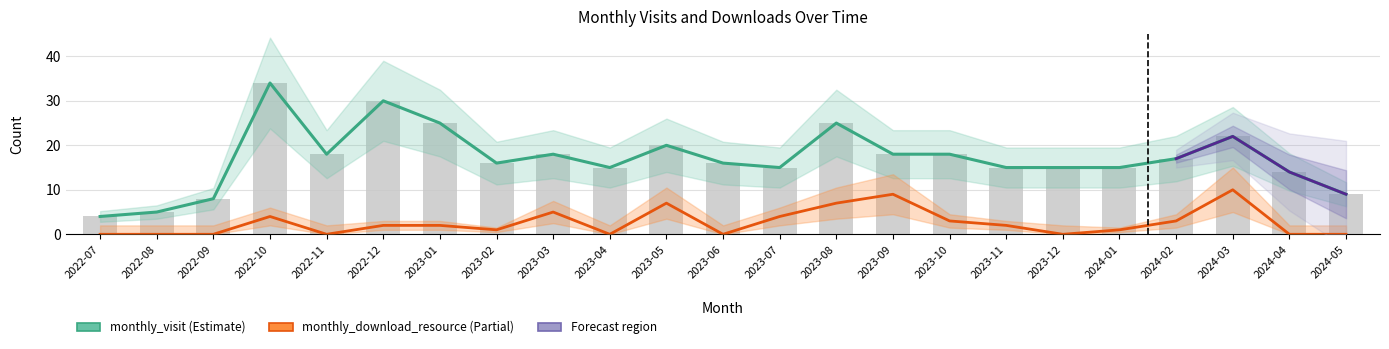

Which series has the largest range (max minus min)?

monthly_visit